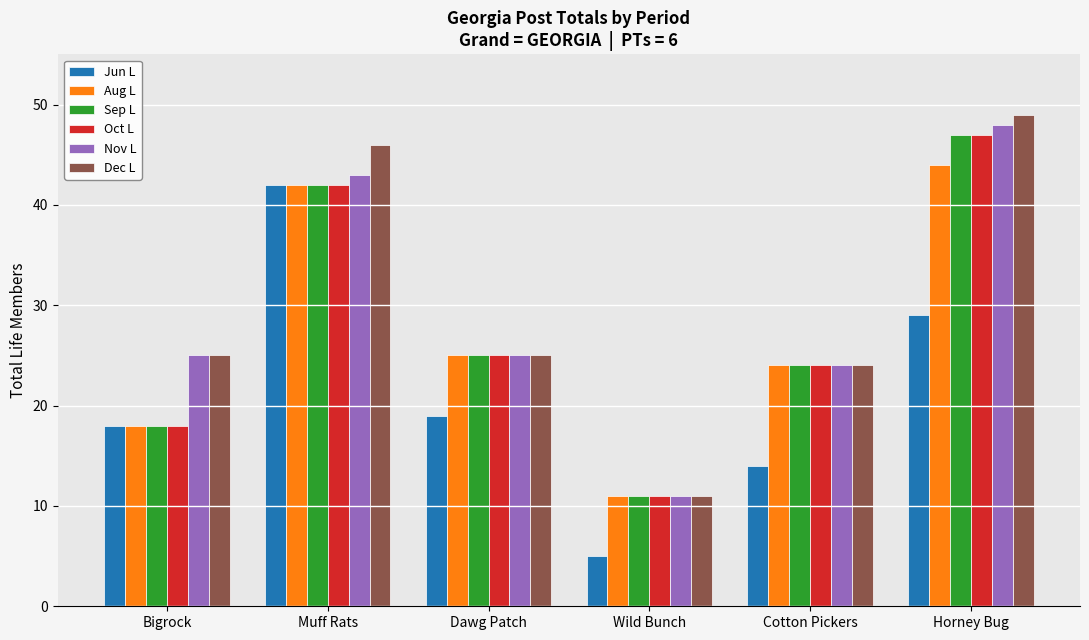

Which label corresponds to the smallest value in the chart?

Wild Bunch